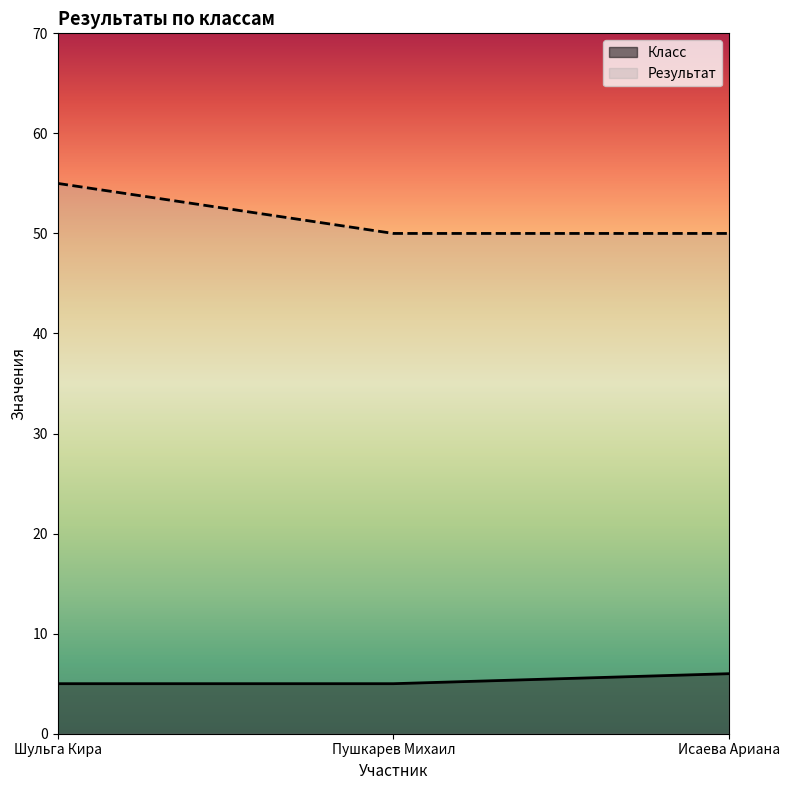

Which category has the lowest value in the Результат series?

Пушкарев Михаил